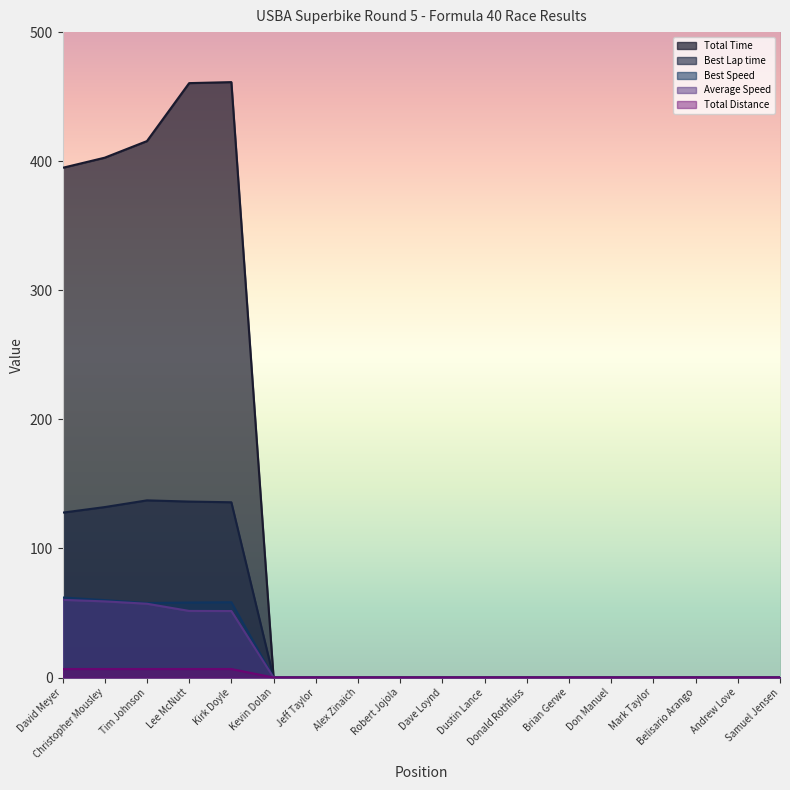

What is the label of the 8th point from the left?

Alex Zinaich